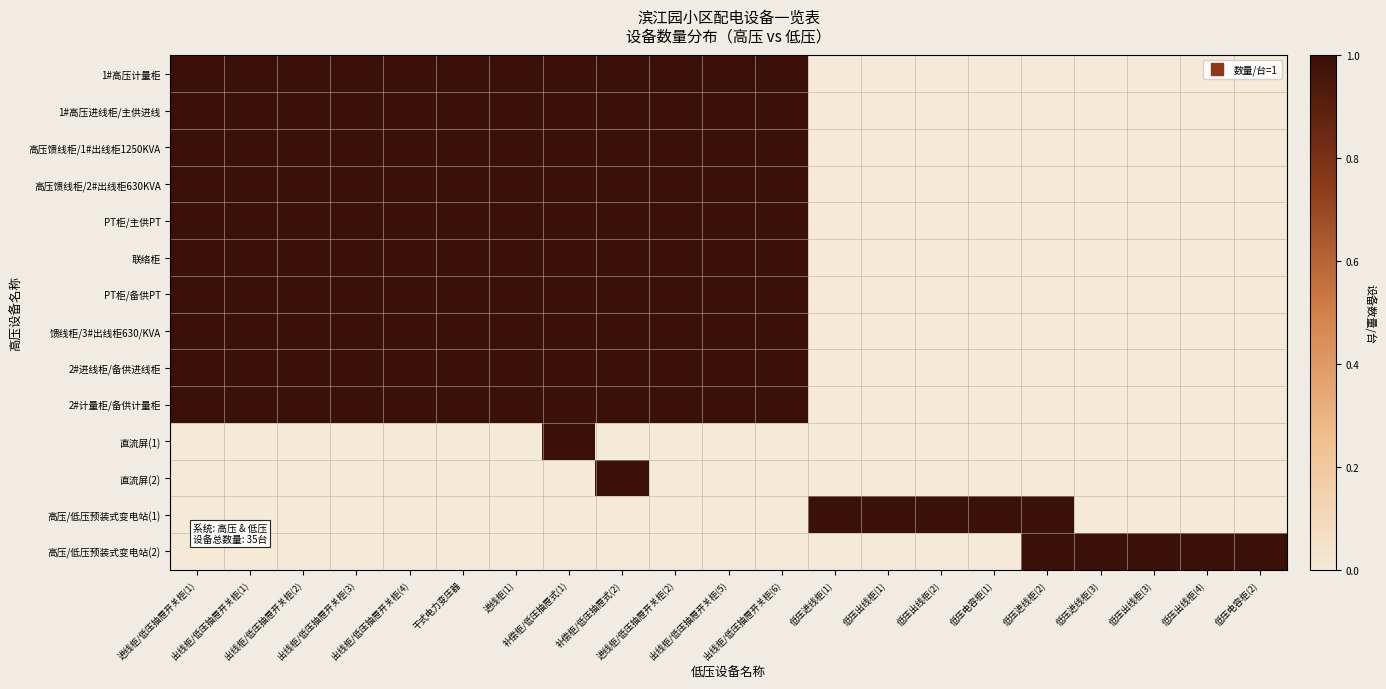

How many distinct data groups are displayed?

14